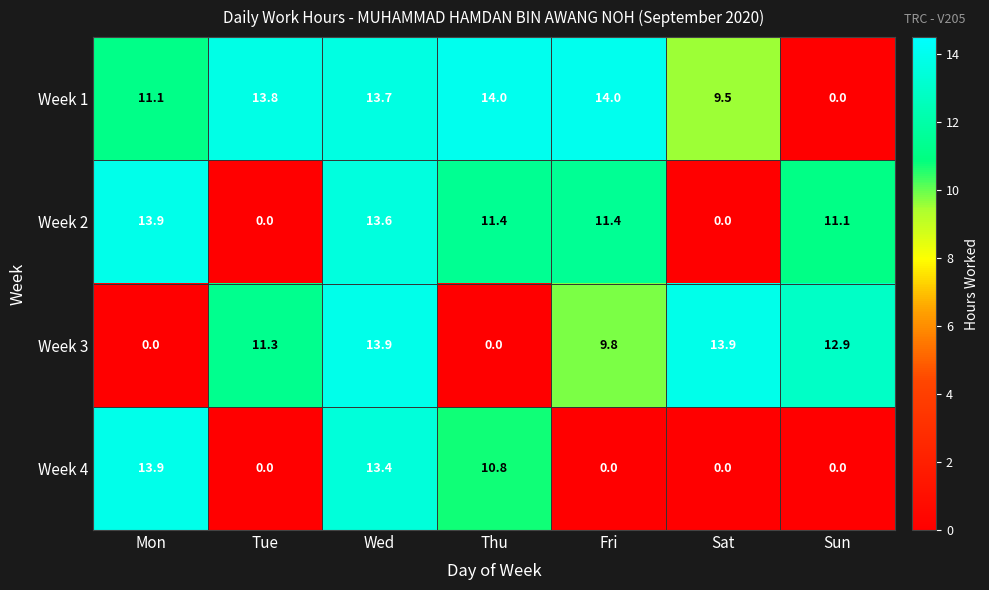

Reading right to left, list all the values displayed in this chart.

Week 1: 0.0	9.5	14.0	14.0	13.7	13.8	11.1
Week 2: 11.1	0.0	11.4	11.4	13.6	0.0	13.9
Week 3: 12.9	13.9	9.8	0.0	13.9	11.3	0.0
Week 4: 0.0	0.0	0.0	10.8	13.4	0.0	13.9